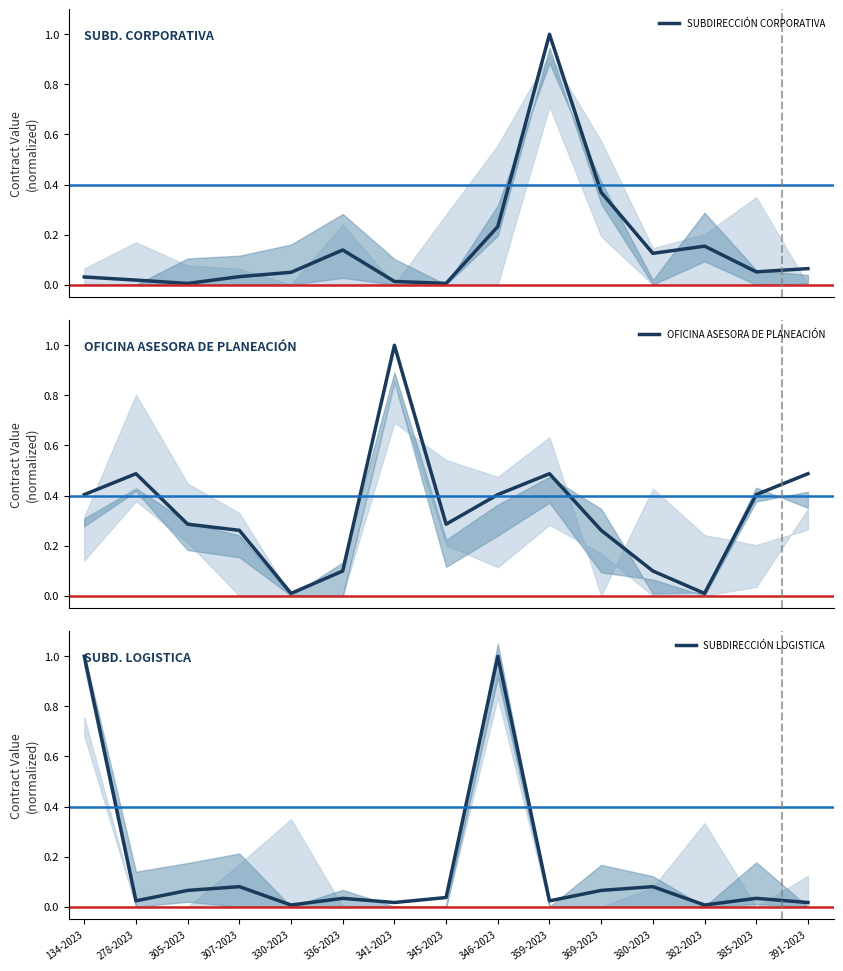

Reading left to right, list all the values displayed in this chart.

SUBDIRECCIÓN CORPORATIVA: 134-2023=0.0	278-2023=0.0	305-2023=0.0	307-2023=0.0	330-2023=0.0	336-2023=0.1	341-2023=0.0	345-2023=0.0	346-2023=0.2	359-2023=1.0	369-2023=0.4	380-2023=0.1	382-2023=0.2	385-2023=0.1	391-2023=0.1
OFICINA ASESORA DE PLANEACIÓN: 134-2023=0.4	278-2023=0.5	305-2023=0.3	307-2023=0.3	330-2023=0.0	336-2023=0.1	341-2023=1.0	345-2023=0.3	346-2023=0.4	359-2023=0.5	369-2023=0.3	380-2023=0.1	382-2023=0.0	385-2023=0.4	391-2023=0.5
SUBDIRECCIÓN LOGISTICA: 134-2023=1.0	278-2023=0.0	305-2023=0.1	307-2023=0.1	330-2023=0.0	336-2023=0.0	341-2023=0.0	345-2023=0.0	346-2023=1.0	359-2023=0.0	369-2023=0.1	380-2023=0.1	382-2023=0.0	385-2023=0.0	391-2023=0.0